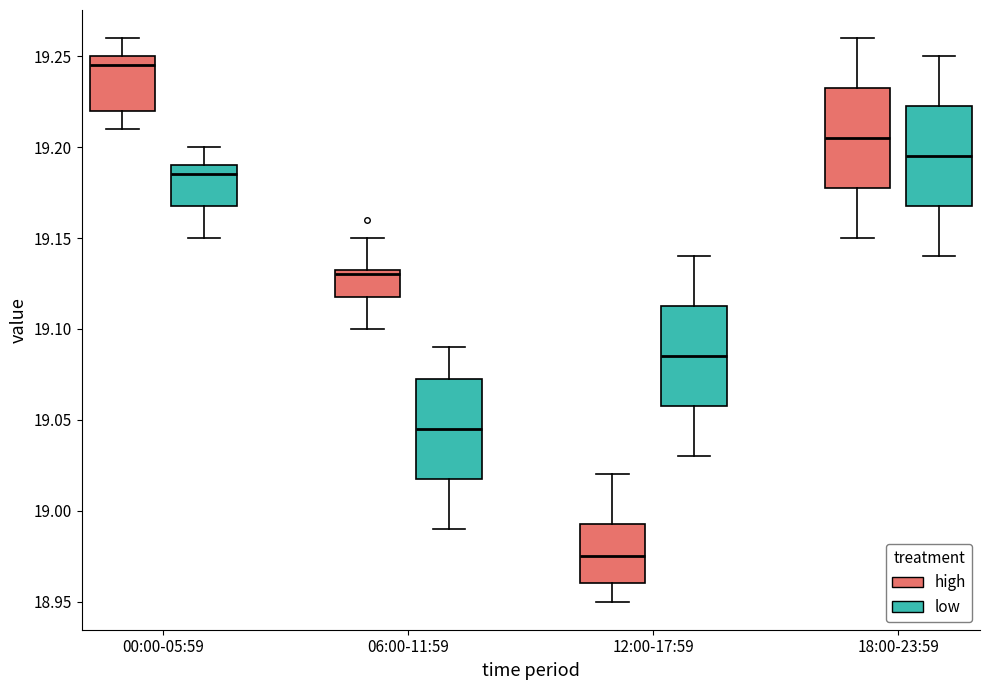

Which box has the highest median line?

00:00-05:59 (high)